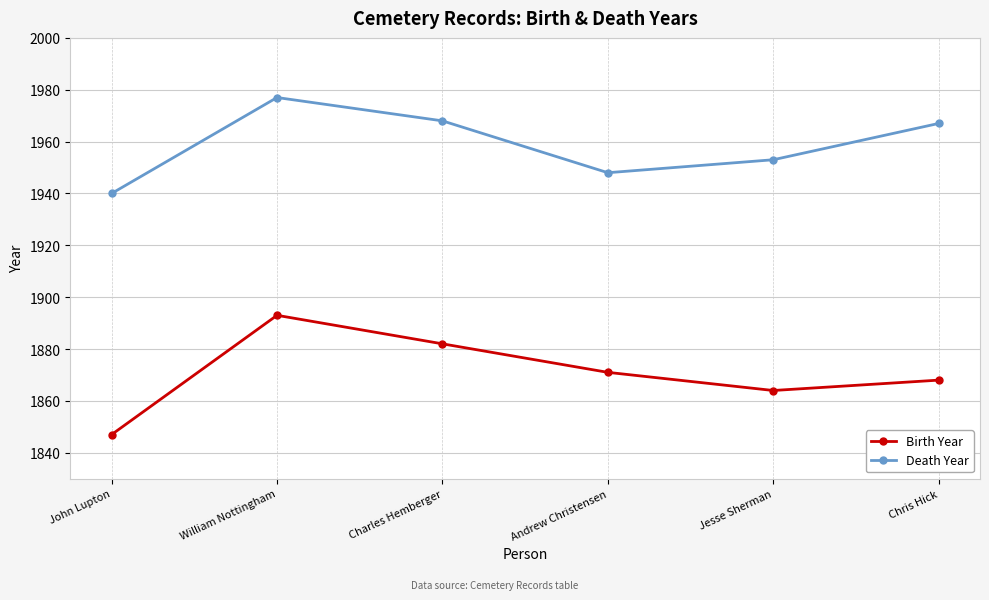

List the labels in order of Birth Year value, largest first.

William Nottingham, Charles Hemberger, Andrew Christensen, Chris Hick, Jesse Sherman, John Lupton